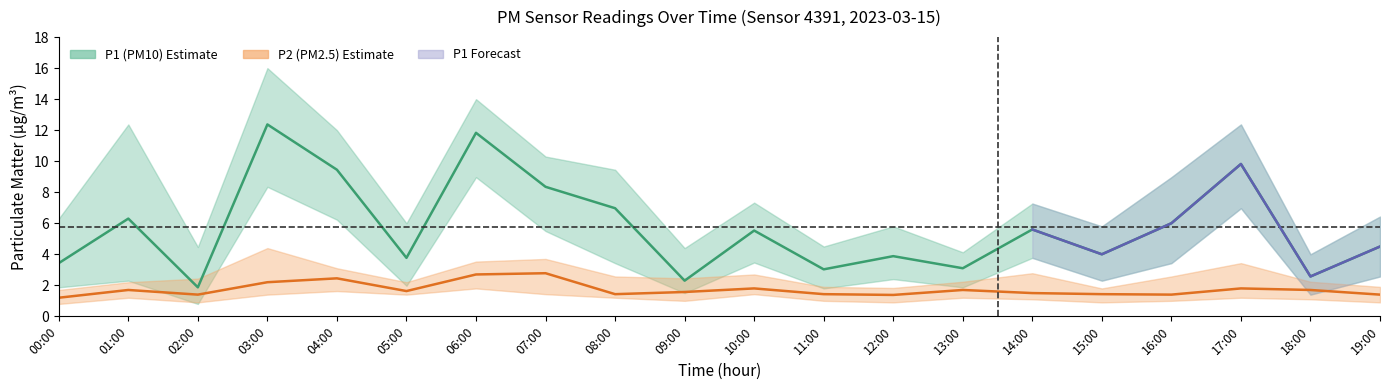

Read the P1_lower value at 19:00.

2.6